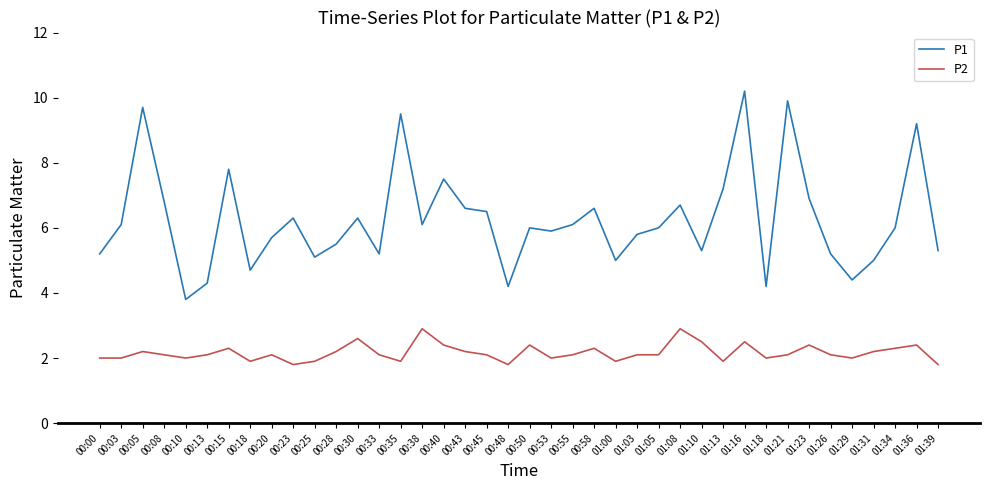

Is it true that P1 equals 6.9 at 01:39?

False